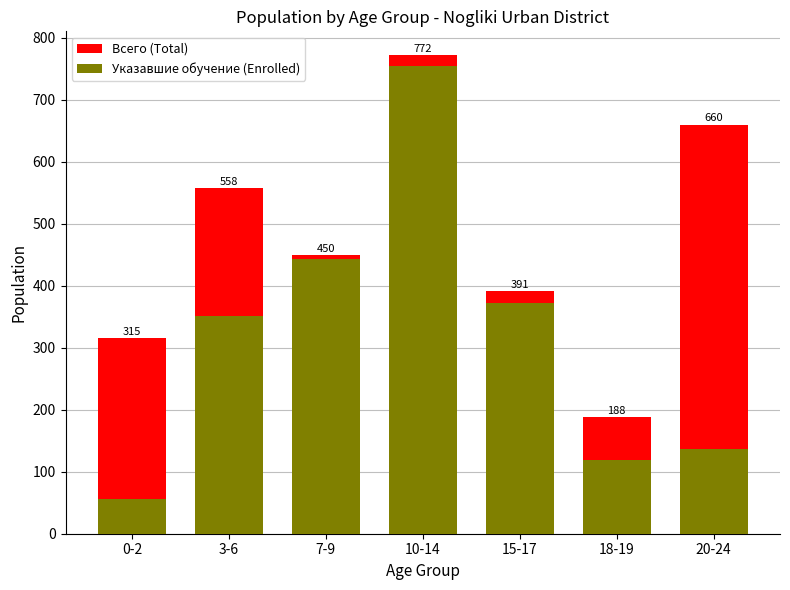

Reading left to right, extract all data points from this chart.

Всего (Total): 315	558	450	772	391	188	660
Указавшие обучение (Enrolled): 56	351	443	755	372	119	137